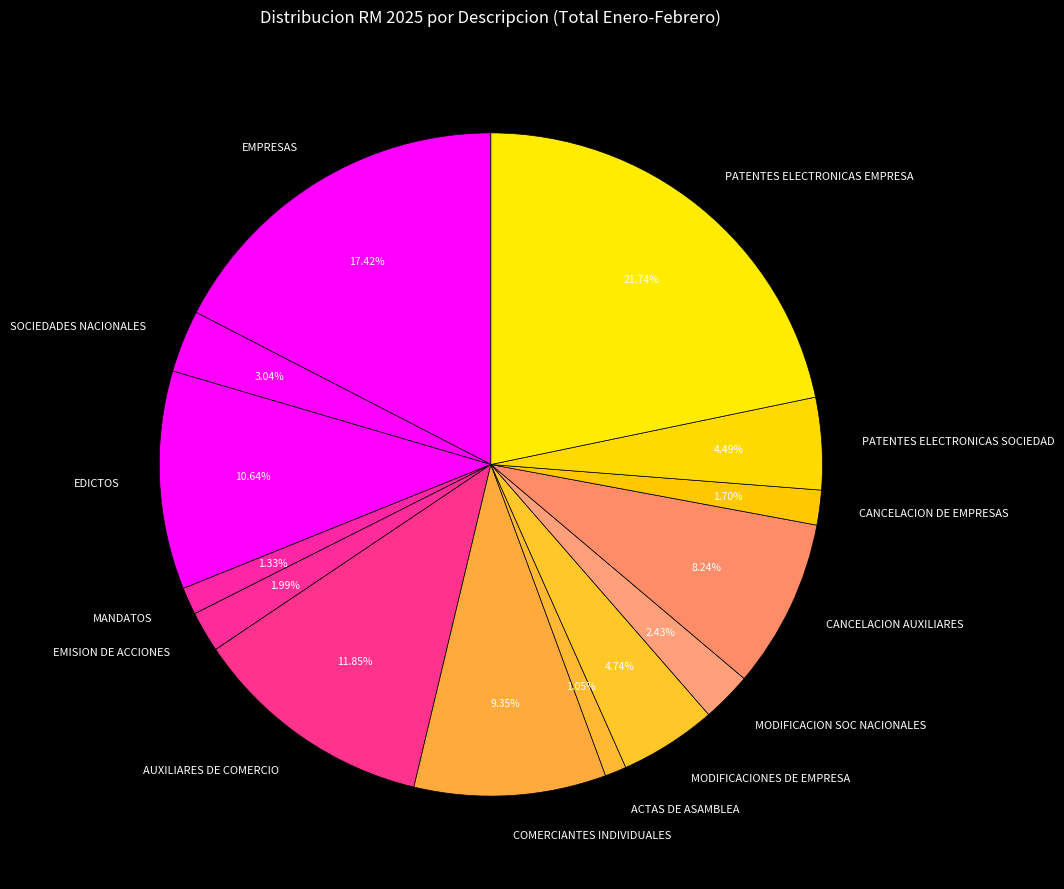

Is there a majority slice in this chart?

No